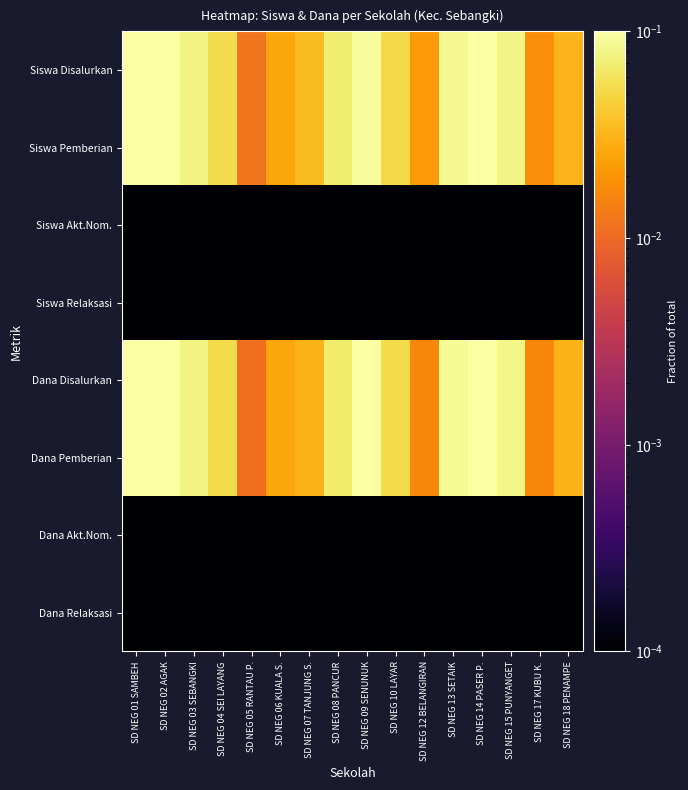

What is the total value across all series at SD NEG 15 PUNYANGET?

0.3